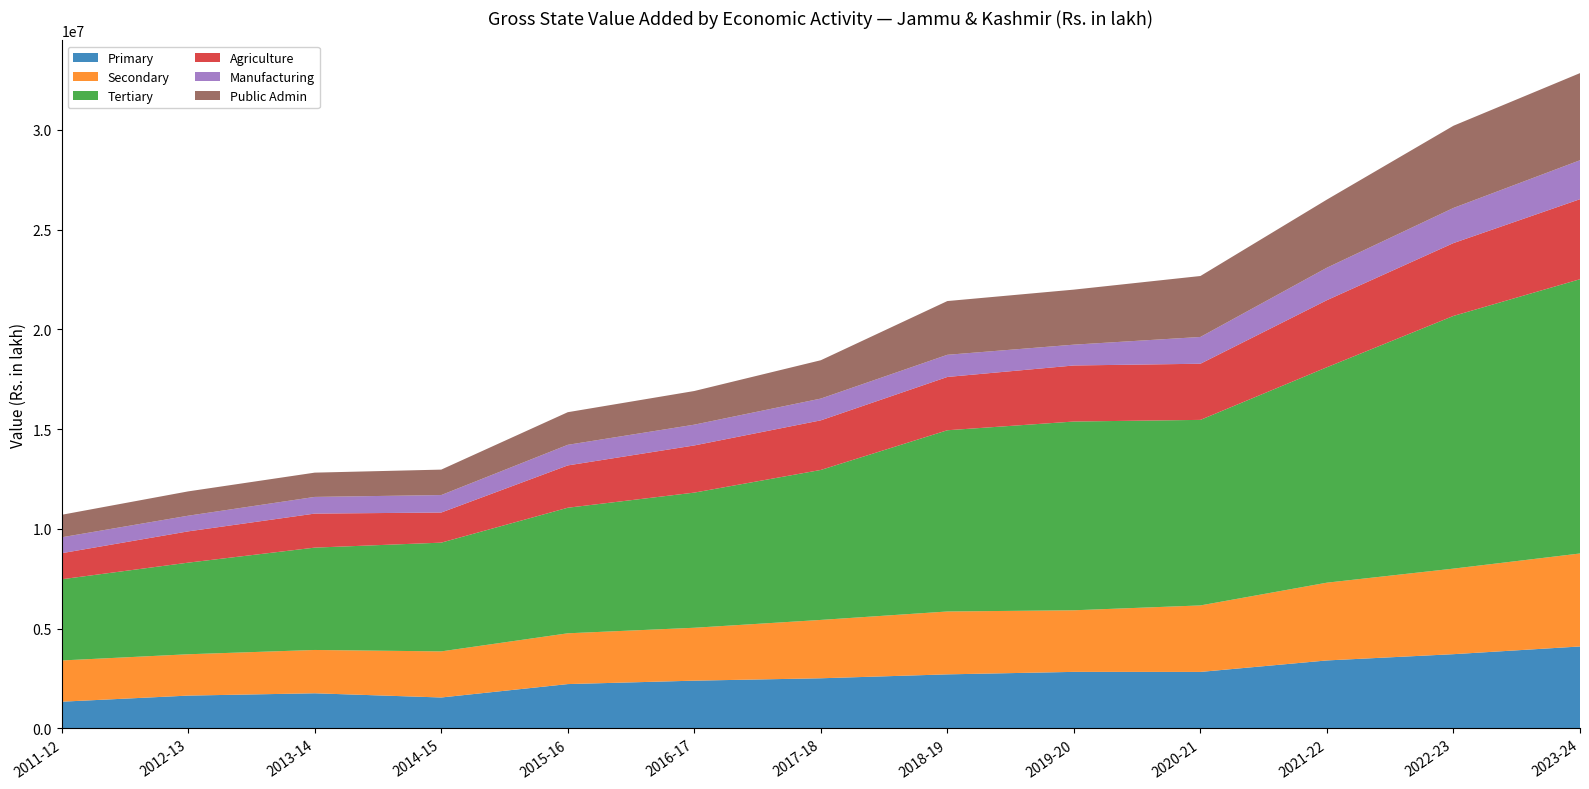

Reading left to right, transcribe all the data shown in this chart.

Primary: 1339277.8	1645014.5	1760872.8	1550243.0	2222231.9	2393735.1	2513135.9	2709489.4	2834224.7	2831813.4	3407500.5	3721290.3	4107796.2
Secondary: 2066742.0	2072081.3	2171242.2	2310761.7	2545662.4	2651642.2	2925302.0	3151684.6	3087212.1	3333219.0	3898247.9	4288771.7	4660863.7
Tertiary: 4070053.0	4591887.6	5130257.5	5450902.0	6293491.0	6774663.5	7517131.1	9084325.8	9461295.9	9300228.6	10798920.0	12666095.4	13747311.8
Agriculture: 1306347.2	1567928.6	1705640.4	1509046.8	2121395.7	2363969.9	2486687.7	2671530.5	2809539.5	2814399.6	3361448.7	3651063.9	4011807.9
Manufacturing: 797559.9	785118.5	835782.9	876019.6	1032469.4	1041140.0	1090675.3	1110741.2	1043748.5	1342174.4	1627886.2	1761221.9	1951433.9
Public Admin: 1127470.0	1219248.0	1216969.0	1275552.0	1635194.0	1687337.0	1922166.2	2693660.2	2758438.5	3055404.1	3414761.0	4120609.7	4367638.2